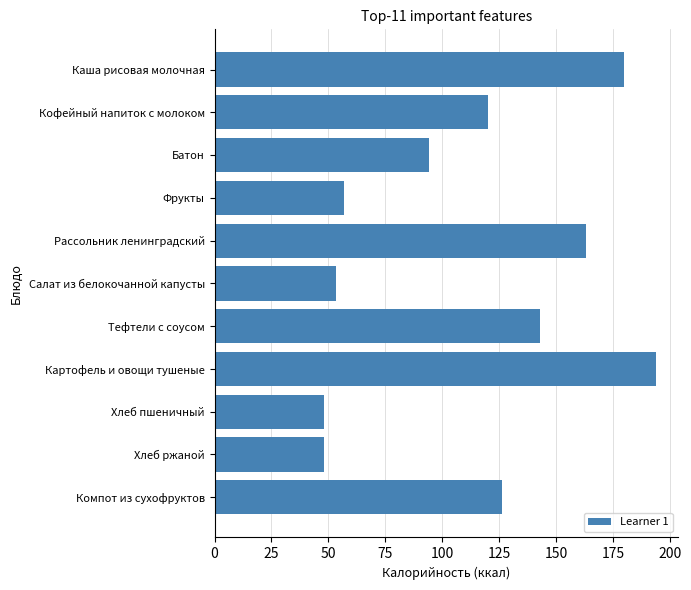

At which category does the chart reach its peak across all series?

Картофель и овощи тушеные